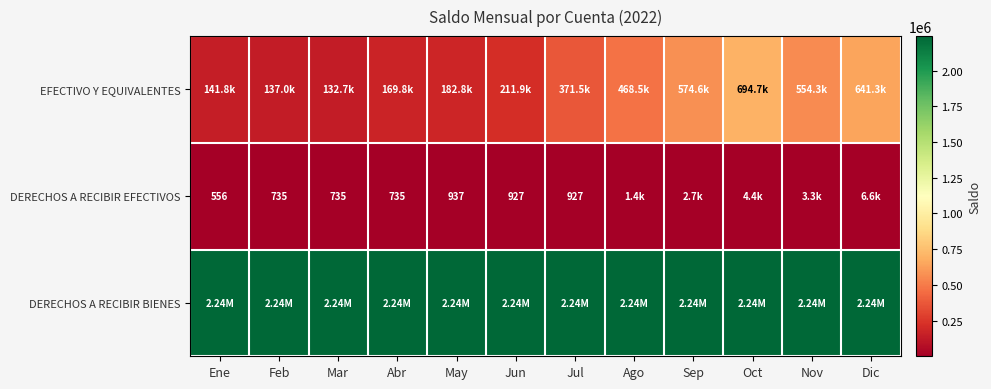

What is the difference between the maximum and minimum values in the EFECTIVO Y EQUIVALENTES series?

562005.7